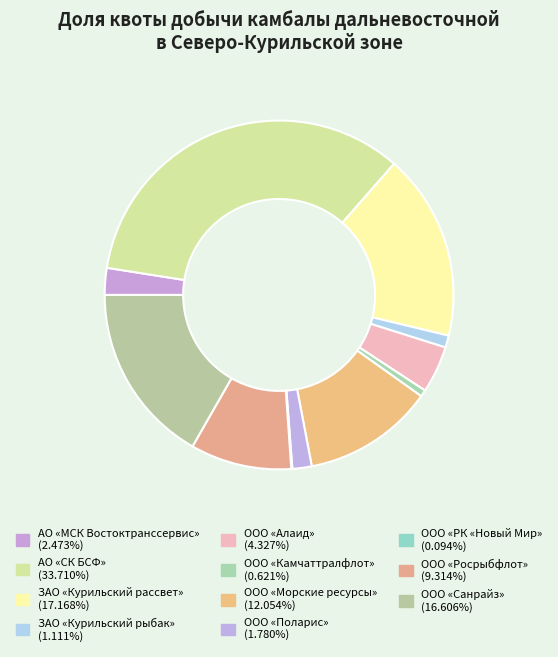

To the nearest percent, what is the average slice percentage?

9%